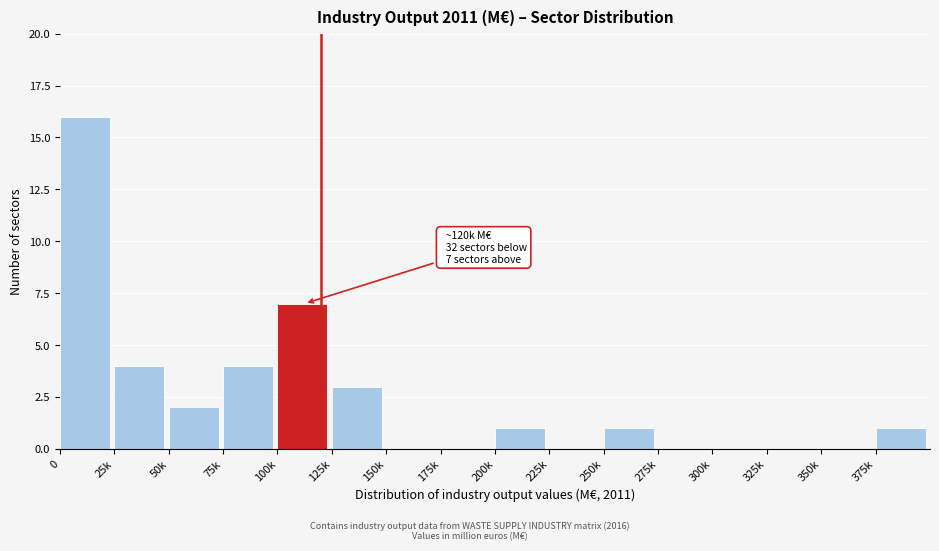

Reading left to right, transcribe all the data shown in this chart.

0=16	25k=4	50k=2	75k=4	100k=7	125k=3	150k=0	175k=0	200k=1	225k=0	250k=1	275k=0	300k=0	325k=0	350k=0	375k=1